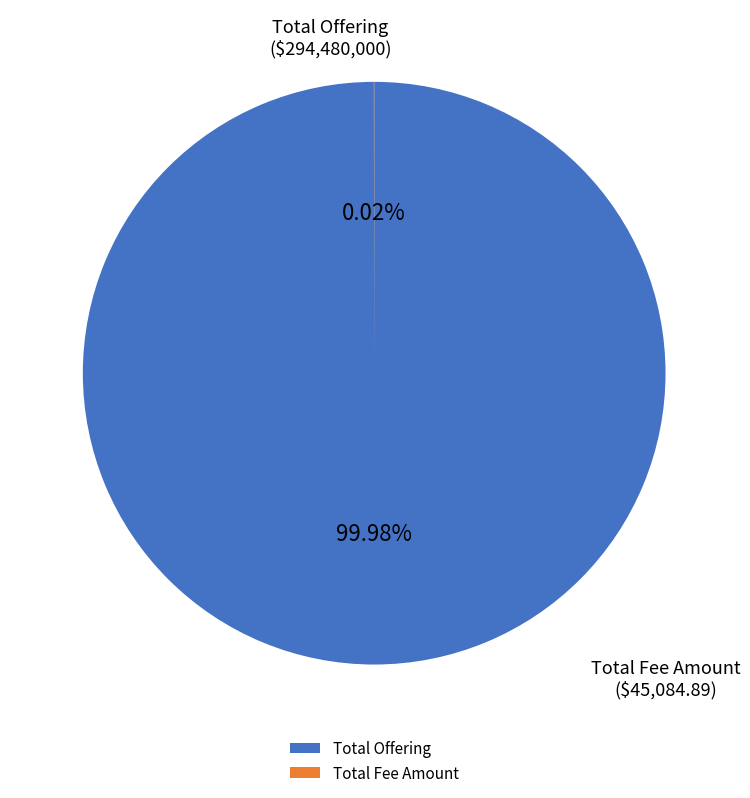

Which category has the biggest portion of the pie?

Total Offering